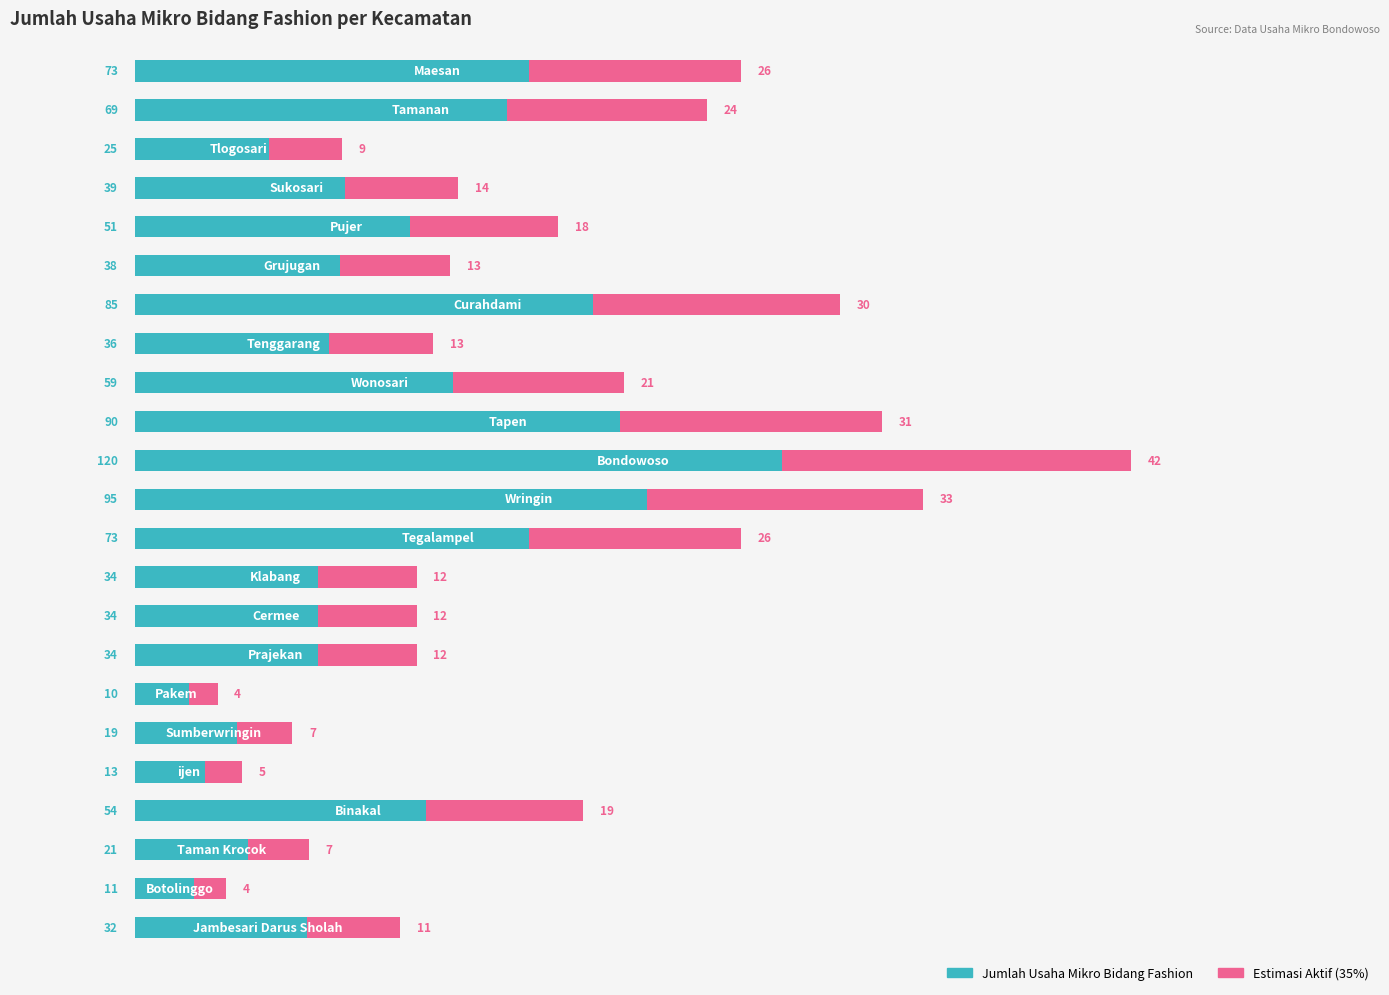

The value at 120 is 57. True or false?

False